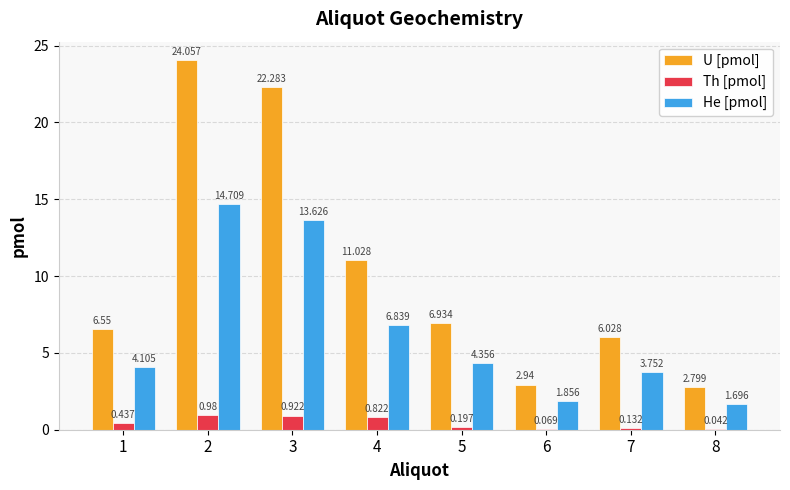

How many groups of bars are there?

8